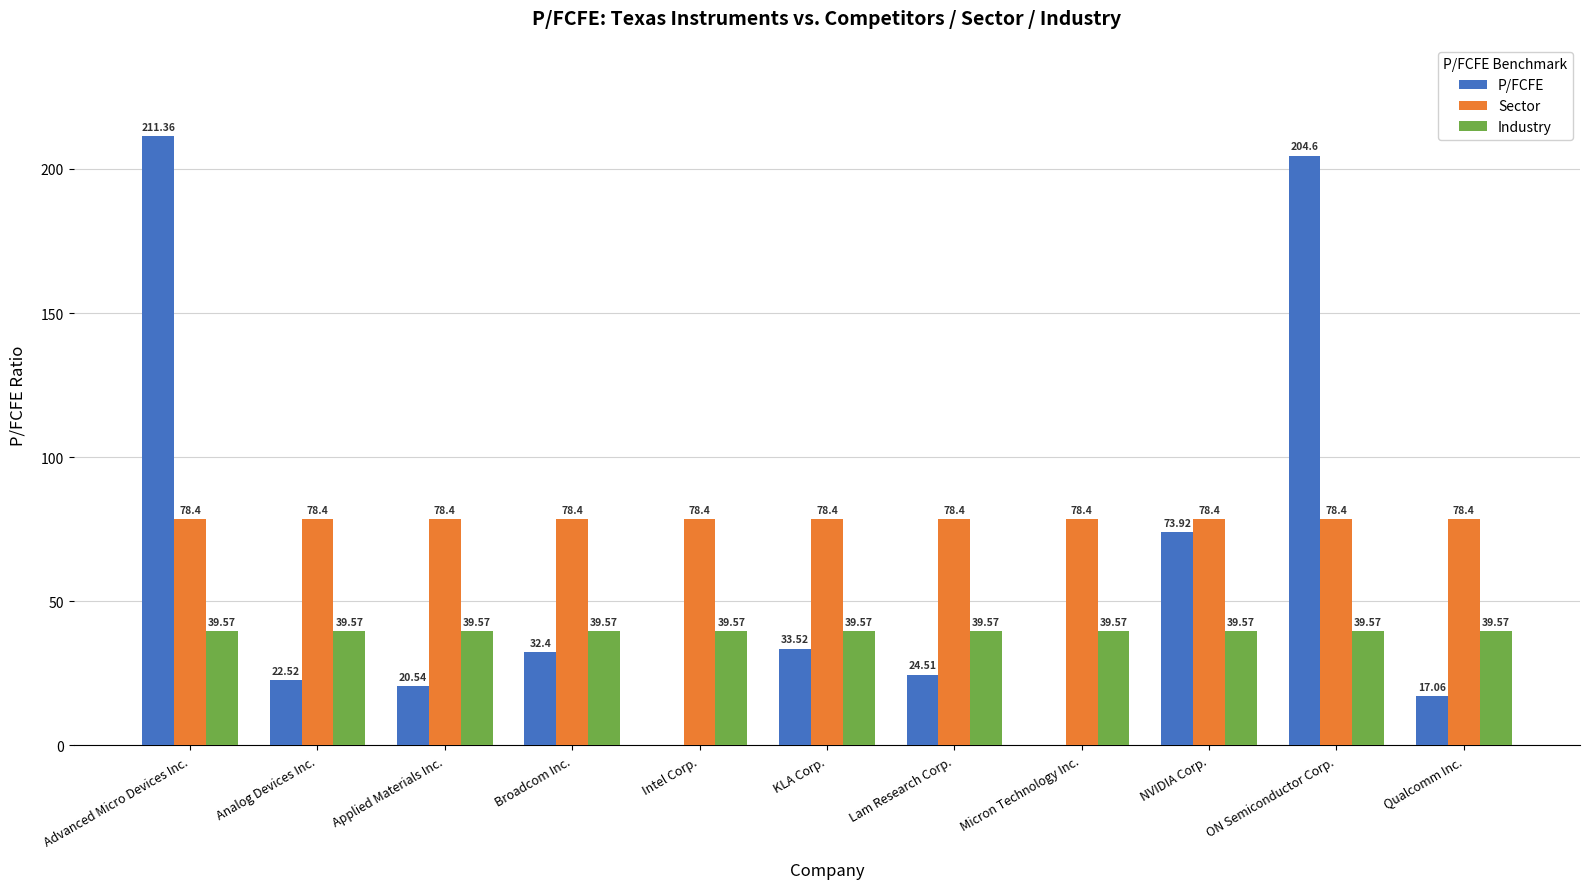

Which label corresponds to the largest value in the chart?

Advanced Micro Devices Inc.